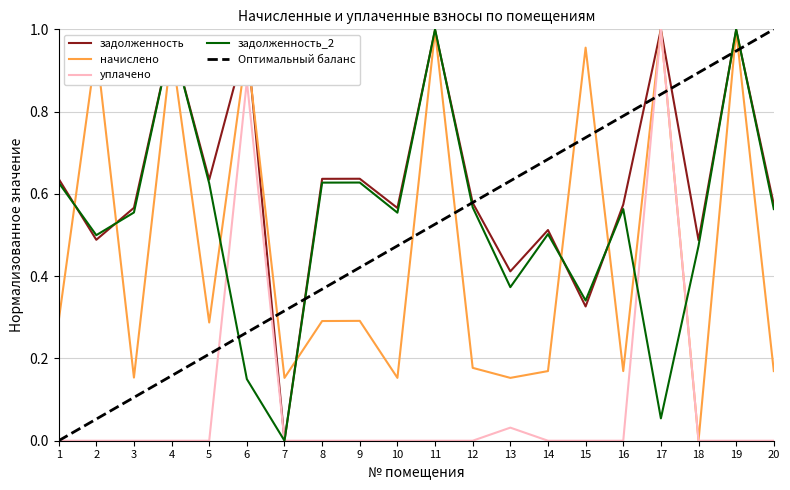

Between 5 and 7, which series saw the biggest shift?

задолженность